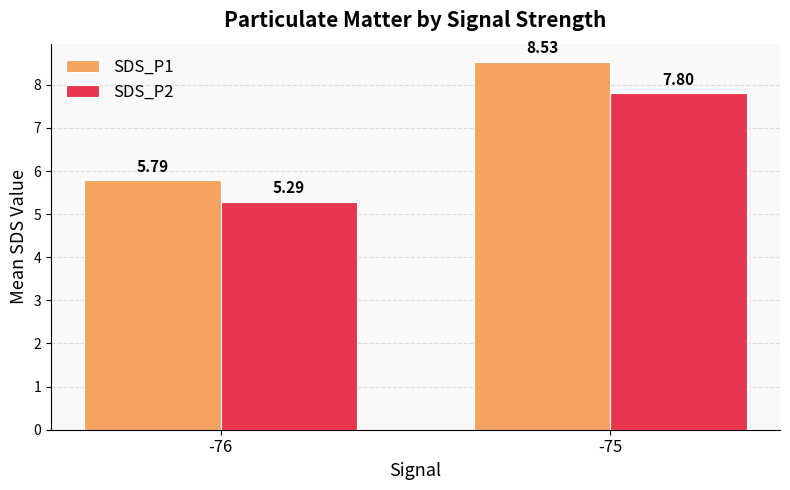

Count the SDS_P1 values in the range 5 to 8.

1